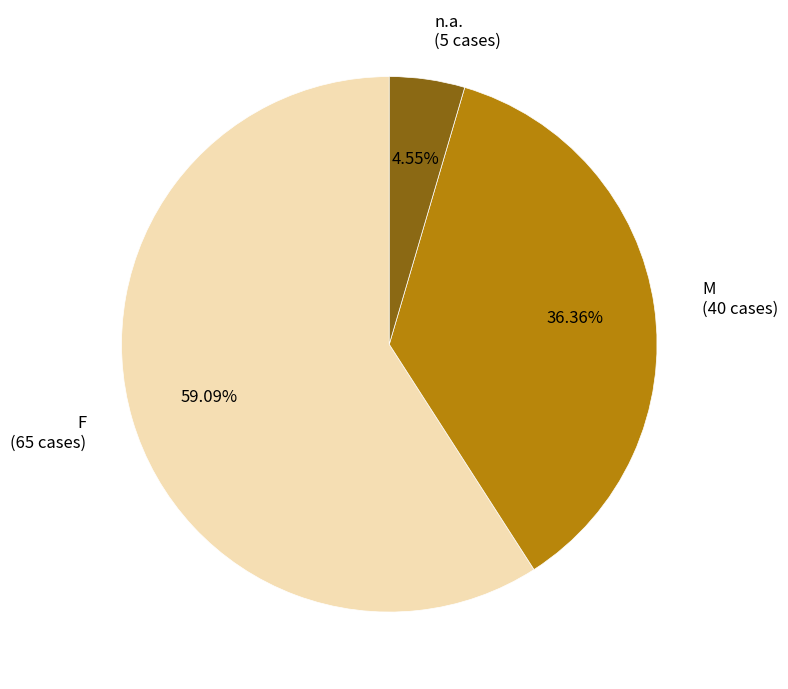

Which slice is the largest?

F